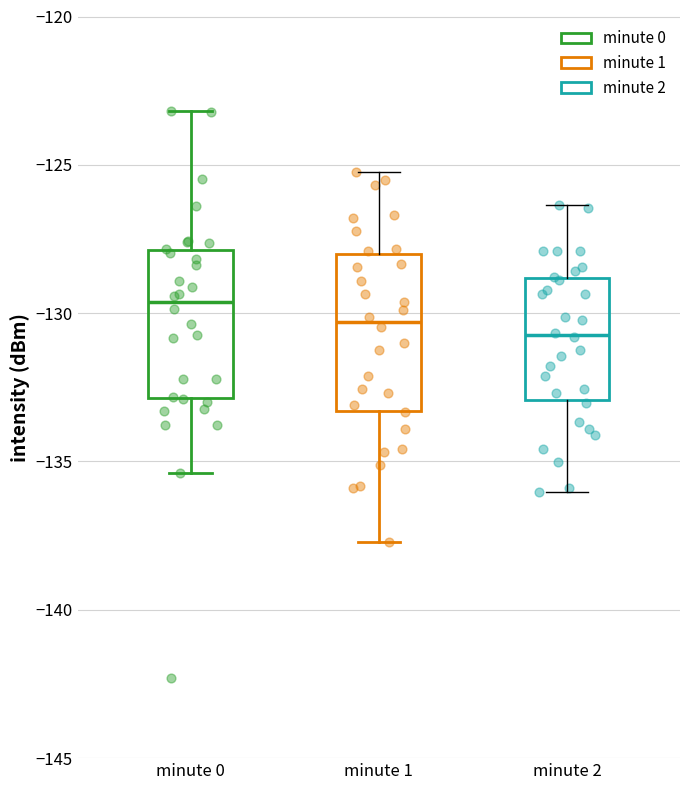

Where is the lower edge of the box for minute 1 on the y-axis? The values are not printed on the chart, so give them approximately, as read against the axis.

-133.5